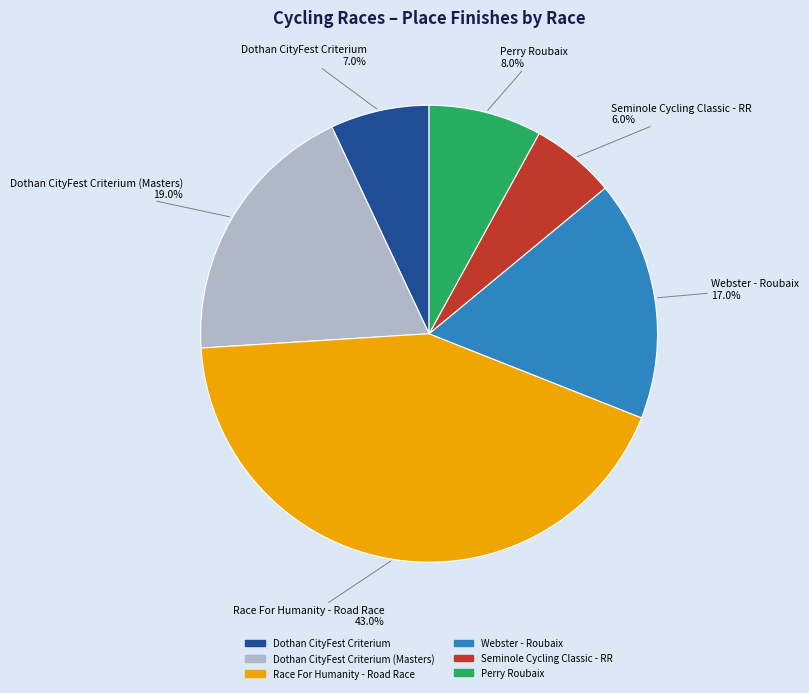

Is there a majority slice in this chart?

No